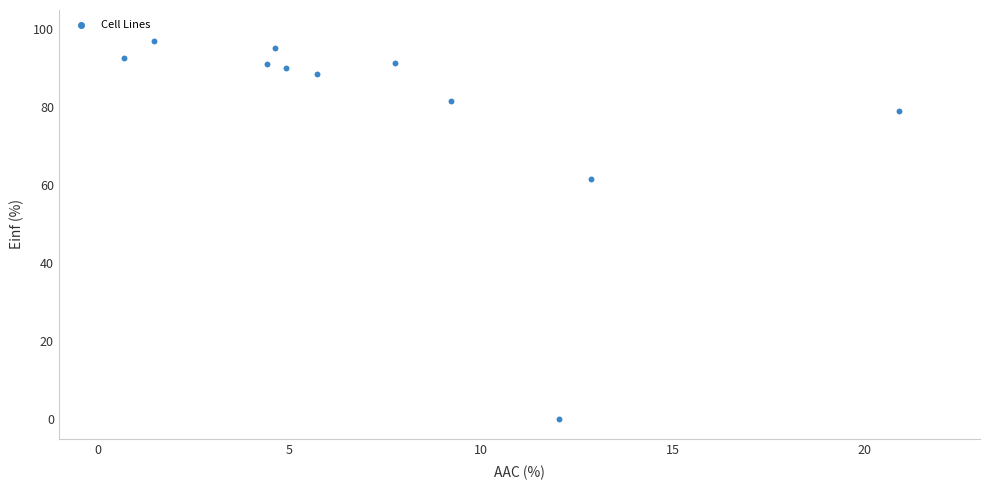

What Y value in the scatter plot is closest to 48?

61.6